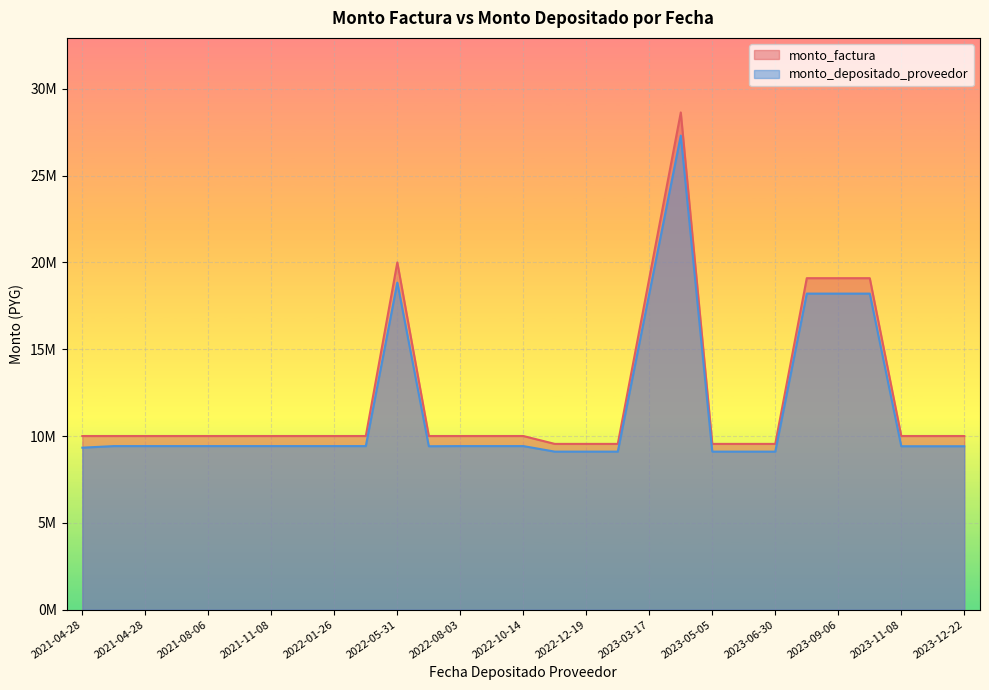

True or false: monto_depositado_proveedor and monto_factura intersect in this chart.

False